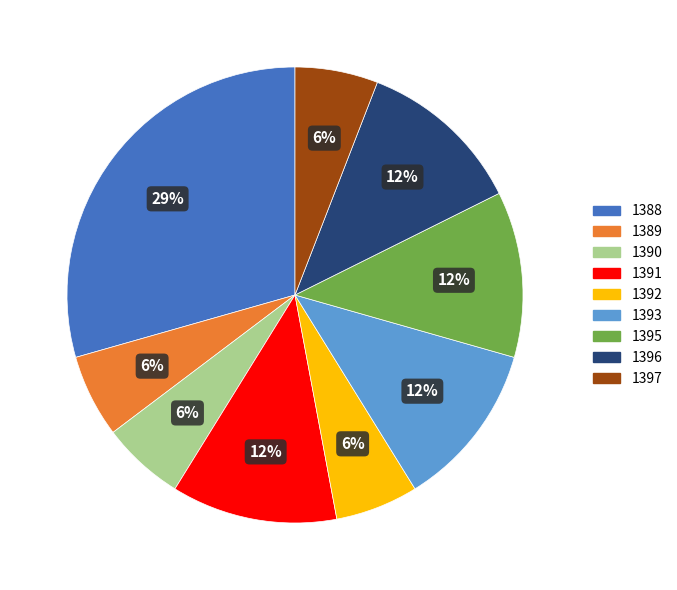

How many segments does this pie chart have?

9